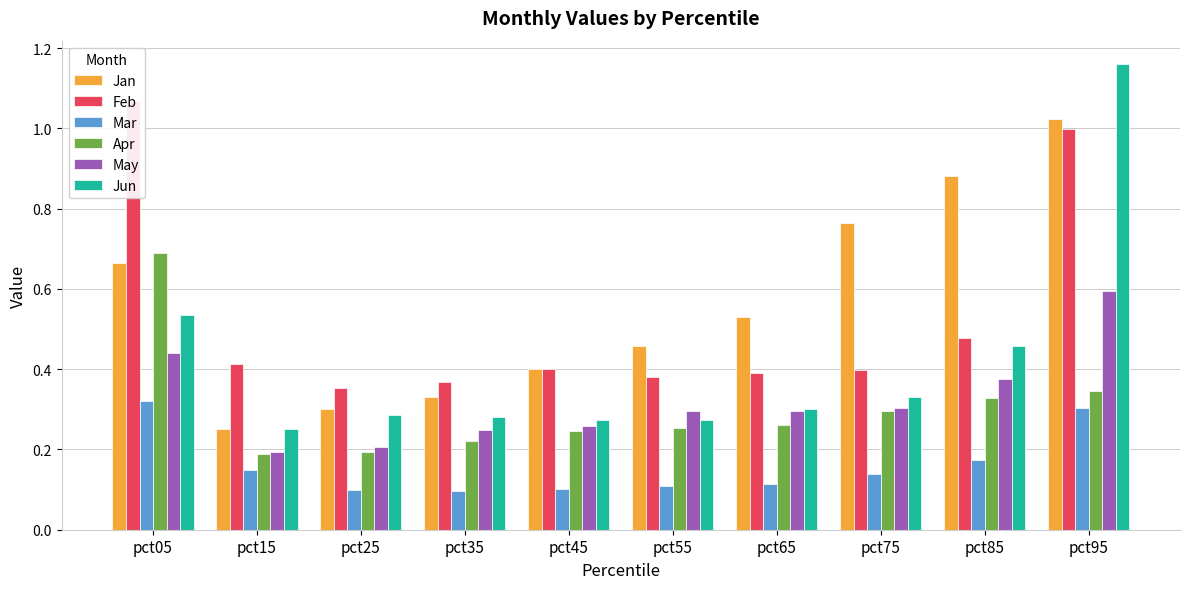

What is the value of the May bar at the 8th from the left?

0.3